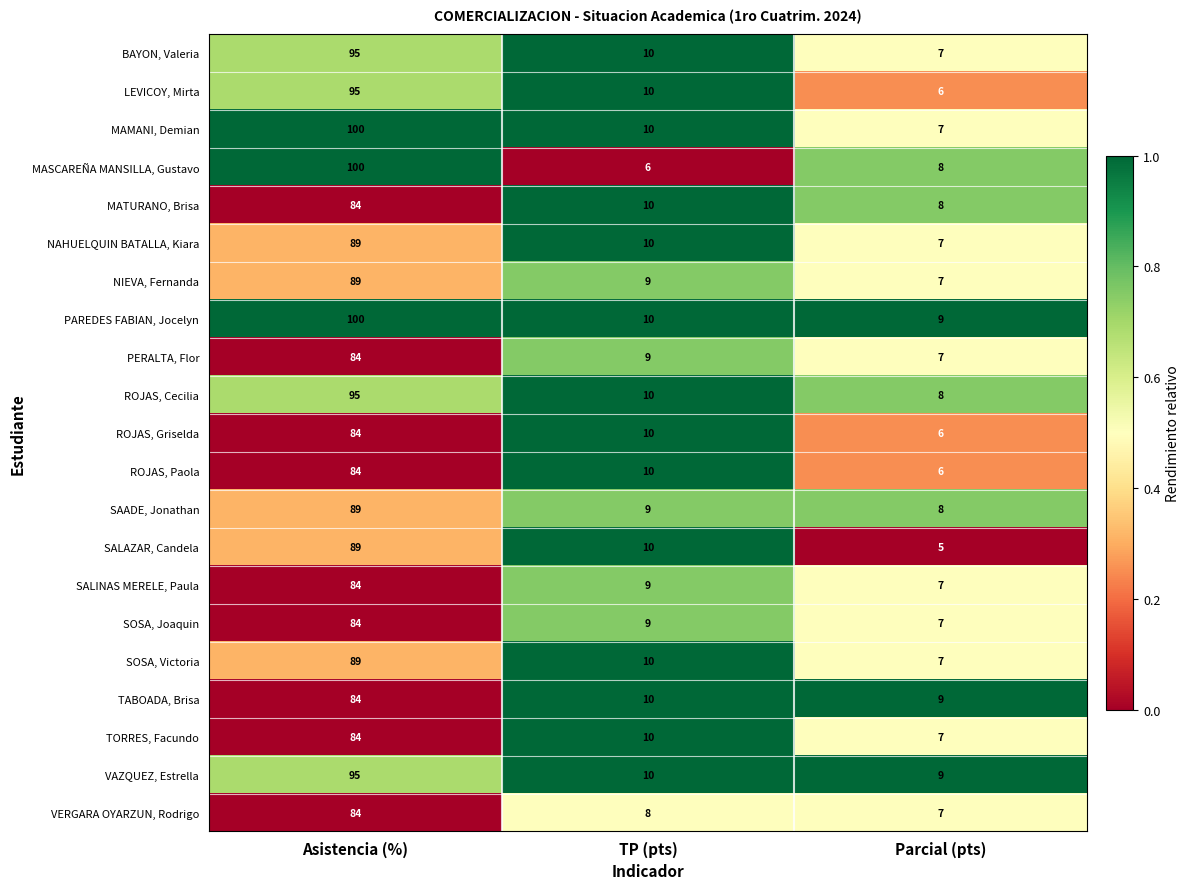

At which label does VAZQUEZ, Estrella first exceed 10?

Asistencia (%)